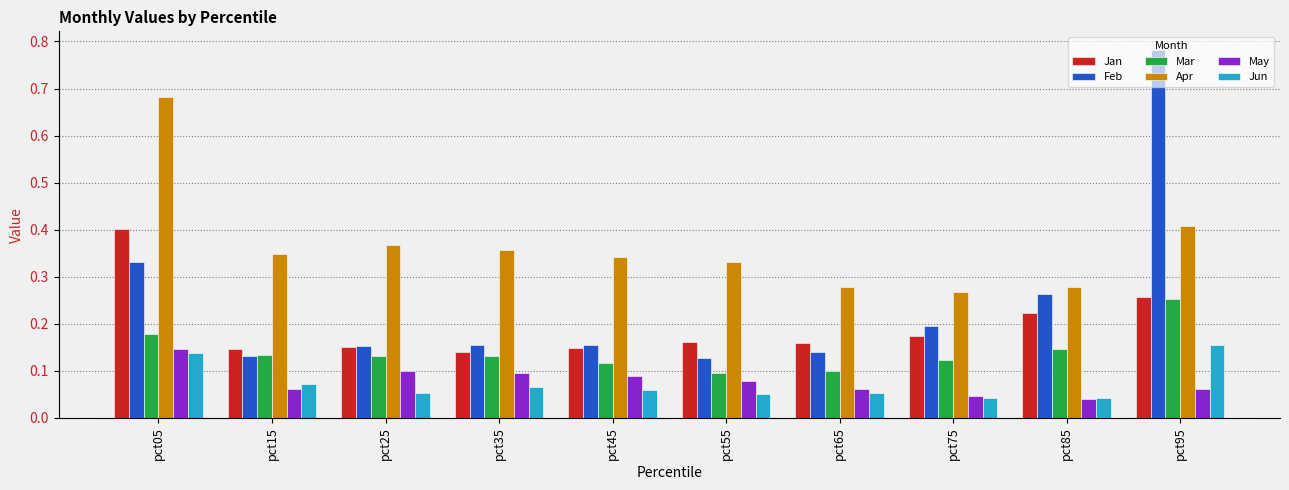

At how many categories does at least one series exceed 0?

10